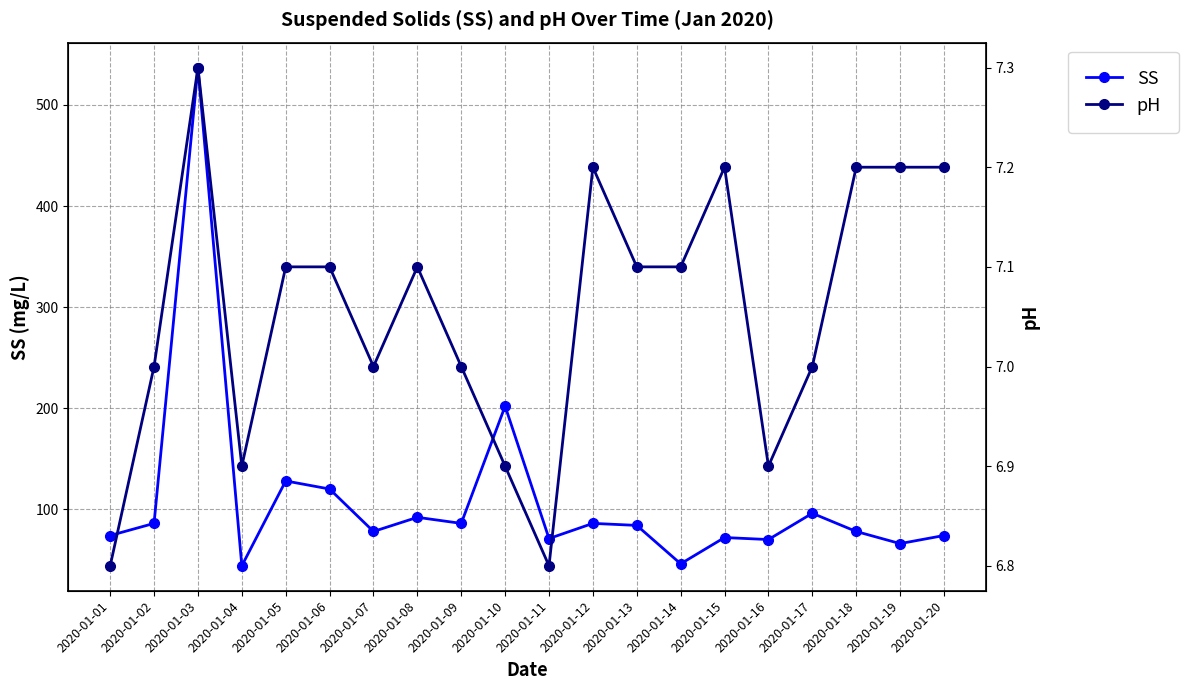

At which category does the chart reach its minimum across all series?

2020-01-01